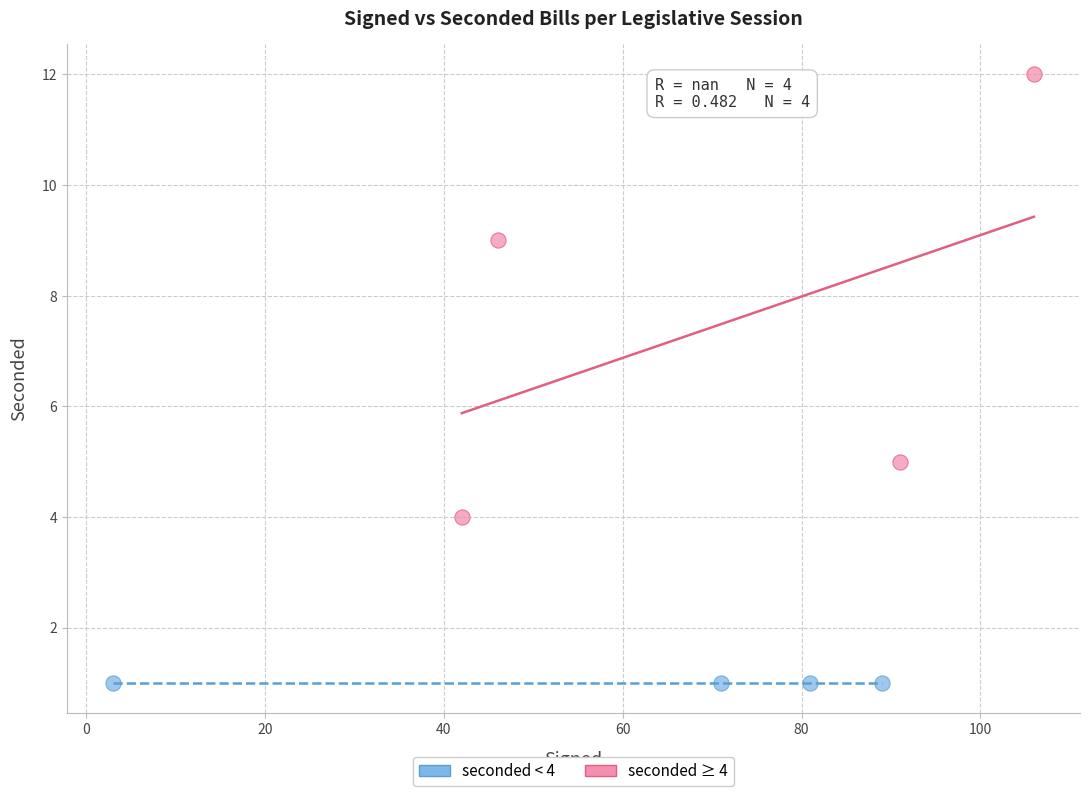

Which series contains the lowest Y value?

seconded < 4